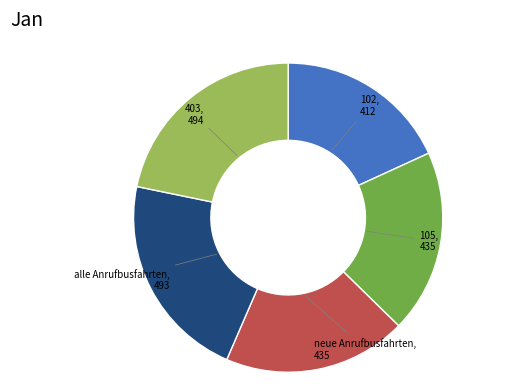

Is there any slice that represents more than half of the pie?

No